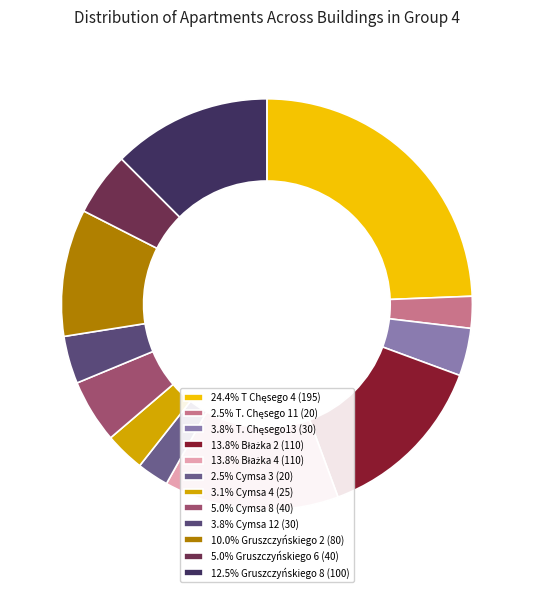

Rank the categories by value from highest to lowest.

T Chęsego 4 (195), Błażka 2 (110), Błażka 4 (110), Gruszczyńskiego 8 (100), Gruszczyńskiego 2 (80), Cymsa 8 (40), Gruszczyńskiego 6 (40), T. Chęsego13 (30), Cymsa 12 (30), Cymsa 4 (25), T. Chęsego 11 (20), Cymsa 3 (20)